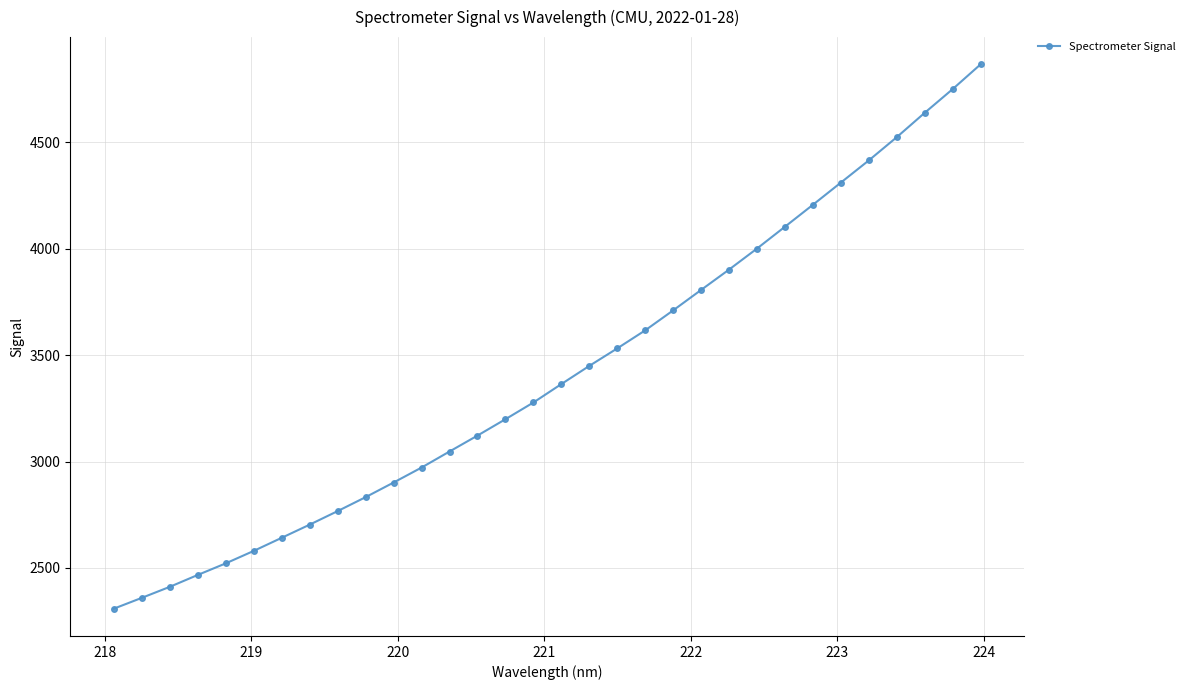

What is the average value?

3415.9